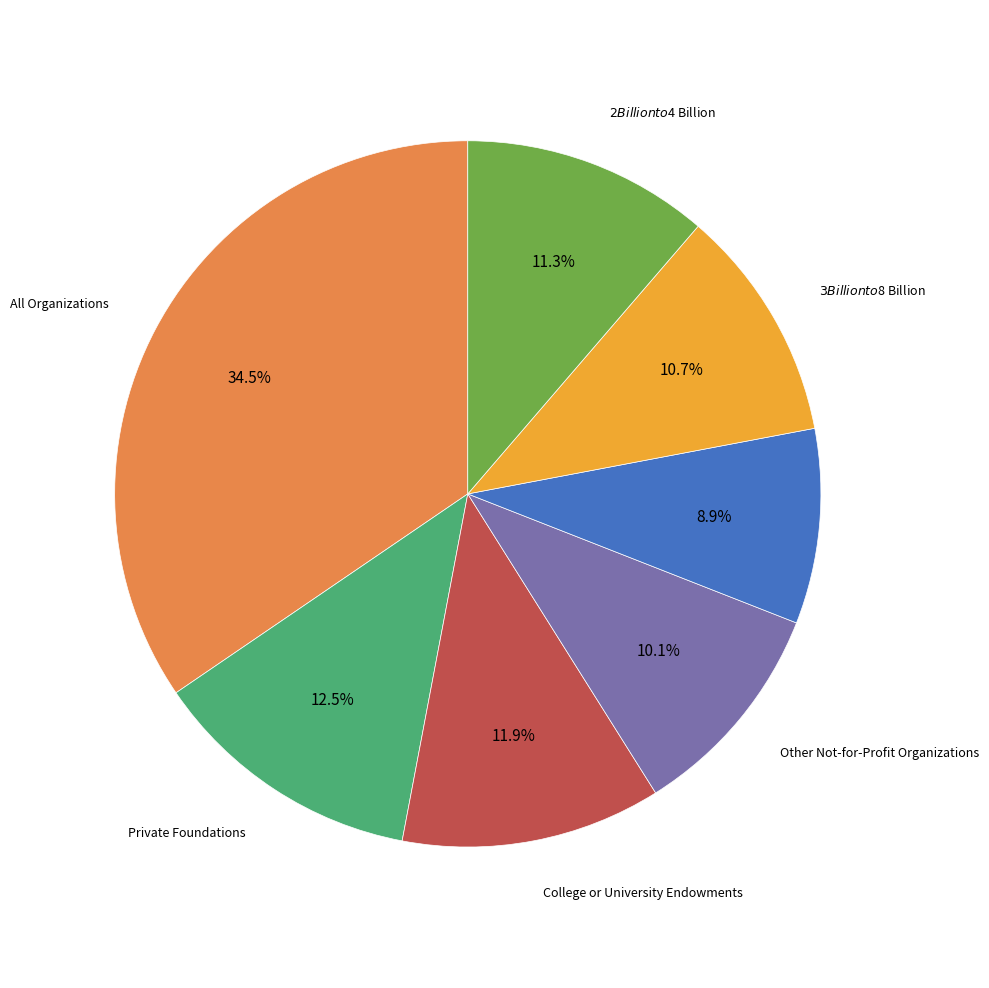

What percentage is the Other Not-for-Profit Organizations slice, to the nearest percent?

10%